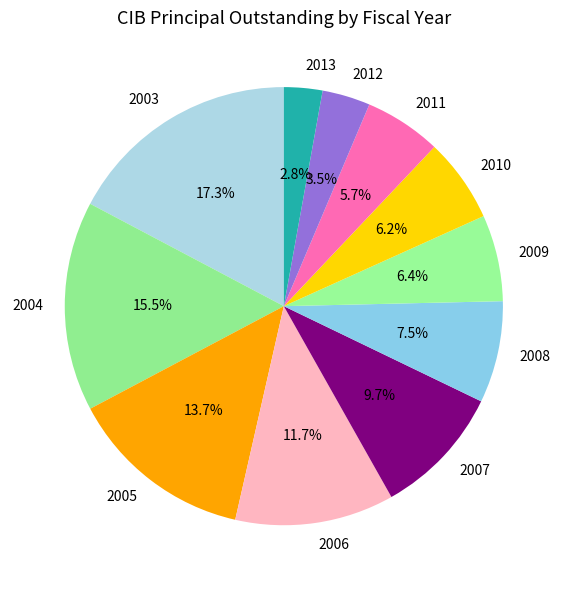

What is the total percentage of 2003 and 2010?

23.5%